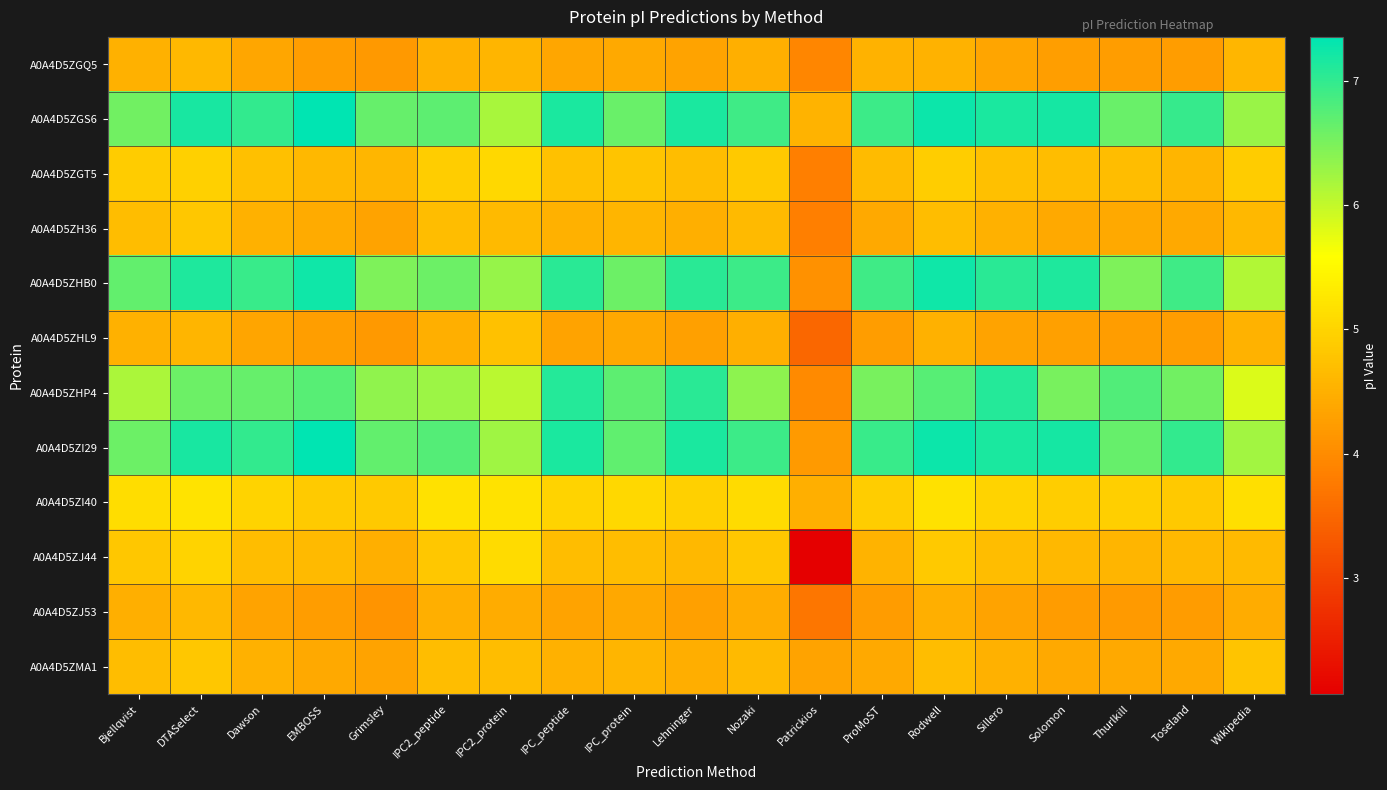

Reading right to left, what are all the values shown in this chart?

A0A4D5ZGQ5: Wikipedia=4.6	Toseland=4.2	Thurlkill=4.3	Solomon=4.3	Sillero=4.4	Rodwell=4.5	ProMoST=4.5	Patrickios=3.9	Nozaki=4.5	Lehninger=4.3	IPC_protein=4.4	IPC_peptide=4.4	IPC2_protein=4.6	IPC2_peptide=4.5	Grimsley=4.2	EMBOSS=4.3	Dawson=4.4	DTASelect=4.6	Bjellqvist=4.5
A0A4D5ZGS6: Wikipedia=6.3	Toseland=7.0	Thurlkill=6.6	Solomon=7.2	Sillero=7.1	Rodwell=7.3	ProMoST=6.9	Patrickios=4.6	Nozaki=6.9	Lehninger=7.2	IPC_protein=6.6	IPC_peptide=7.2	IPC2_protein=6.2	IPC2_peptide=6.7	Grimsley=6.6	EMBOSS=7.4	Dawson=7.0	DTASelect=7.2	Bjellqvist=6.6
A0A4D5ZGT5: Wikipedia=4.9	Toseland=4.6	Thurlkill=4.7	Solomon=4.7	Sillero=4.7	Rodwell=4.9	ProMoST=4.6	Patrickios=3.8	Nozaki=4.9	Lehninger=4.7	IPC_protein=4.8	IPC_peptide=4.7	IPC2_protein=5.0	IPC2_peptide=4.9	Grimsley=4.6	EMBOSS=4.6	Dawson=4.7	DTASelect=4.9	Bjellqvist=4.9
A0A4D5ZH36: Wikipedia=4.6	Toseland=4.4	Thurlkill=4.4	Solomon=4.4	Sillero=4.5	Rodwell=4.7	ProMoST=4.4	Patrickios=3.8	Nozaki=4.6	Lehninger=4.5	IPC_protein=4.6	IPC_peptide=4.5	IPC2_protein=4.6	IPC2_peptide=4.7	Grimsley=4.3	EMBOSS=4.4	Dawson=4.5	DTASelect=4.8	Bjellqvist=4.7
A0A4D5ZHB0: Wikipedia=6.1	Toseland=6.9	Thurlkill=6.5	Solomon=7.1	Sillero=7.0	Rodwell=7.2	ProMoST=6.9	Patrickios=4.1	Nozaki=6.9	Lehninger=7.0	IPC_protein=6.6	IPC_peptide=7.0	IPC2_protein=6.3	IPC2_peptide=6.6	Grimsley=6.5	EMBOSS=7.2	Dawson=7.0	DTASelect=7.1	Bjellqvist=6.7
A0A4D5ZHL9: Wikipedia=4.5	Toseland=4.3	Thurlkill=4.3	Solomon=4.3	Sillero=4.3	Rodwell=4.5	ProMoST=4.2	Patrickios=3.5	Nozaki=4.5	Lehninger=4.3	IPC_protein=4.4	IPC_peptide=4.3	IPC2_protein=4.7	IPC2_peptide=4.5	Grimsley=4.2	EMBOSS=4.3	Dawson=4.3	DTASelect=4.6	Bjellqvist=4.5
A0A4D5ZHP4: Wikipedia=5.8	Toseland=6.5	Thurlkill=6.8	Solomon=6.5	Sillero=7.1	Rodwell=6.7	ProMoST=6.5	Patrickios=4.0	Nozaki=6.4	Lehninger=7.1	IPC_protein=6.7	IPC_peptide=7.1	IPC2_protein=6.1	IPC2_peptide=6.3	Grimsley=6.4	EMBOSS=6.7	Dawson=6.6	DTASelect=6.6	Bjellqvist=6.2
A0A4D5ZI29: Wikipedia=6.2	Toseland=7.0	Thurlkill=6.6	Solomon=7.2	Sillero=7.2	Rodwell=7.3	ProMoST=6.9	Patrickios=4.2	Nozaki=6.9	Lehninger=7.2	IPC_protein=6.7	IPC_peptide=7.2	IPC2_protein=6.2	IPC2_peptide=6.8	Grimsley=6.7	EMBOSS=7.4	Dawson=7.0	DTASelect=7.2	Bjellqvist=6.6
A0A4D5ZI40: Wikipedia=5.1	Toseland=4.8	Thurlkill=4.9	Solomon=4.9	Sillero=5.0	Rodwell=5.2	ProMoST=4.9	Patrickios=4.5	Nozaki=5.1	Lehninger=4.9	IPC_protein=5.0	IPC_peptide=5.0	IPC2_protein=5.2	IPC2_peptide=5.2	Grimsley=4.8	EMBOSS=4.9	Dawson=5.0	DTASelect=5.2	Bjellqvist=5.1
A0A4D5ZJ44: Wikipedia=4.6	Toseland=4.6	Thurlkill=4.6	Solomon=4.6	Sillero=4.7	Rodwell=4.8	ProMoST=4.6	Patrickios=2.1	Nozaki=4.8	Lehninger=4.6	IPC_protein=4.7	IPC_peptide=4.7	IPC2_protein=5.1	IPC2_peptide=4.8	Grimsley=4.5	EMBOSS=4.6	Dawson=4.7	DTASelect=5.0	Bjellqvist=4.8
A0A4D5ZJ53: Wikipedia=4.5	Toseland=4.2	Thurlkill=4.2	Solomon=4.2	Sillero=4.3	Rodwell=4.5	ProMoST=4.2	Patrickios=3.7	Nozaki=4.4	Lehninger=4.3	IPC_protein=4.4	IPC_peptide=4.3	IPC2_protein=4.4	IPC2_peptide=4.5	Grimsley=4.1	EMBOSS=4.2	Dawson=4.3	DTASelect=4.6	Bjellqvist=4.5
A0A4D5ZMA1: Wikipedia=4.8	Toseland=4.4	Thurlkill=4.4	Solomon=4.4	Sillero=4.5	Rodwell=4.7	ProMoST=4.4	Patrickios=4.3	Nozaki=4.6	Lehninger=4.5	IPC_protein=4.6	IPC_peptide=4.5	IPC2_protein=4.7	IPC2_peptide=4.7	Grimsley=4.3	EMBOSS=4.4	Dawson=4.5	DTASelect=4.8	Bjellqvist=4.7